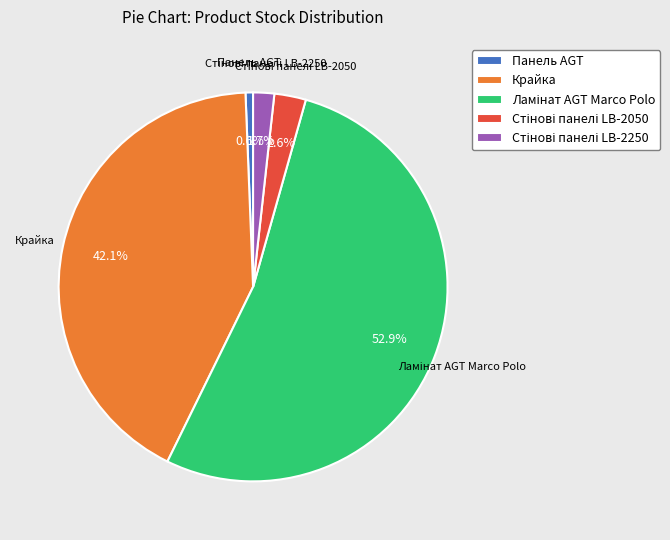

What is the smallest slice in the pie chart?

Панель AGT